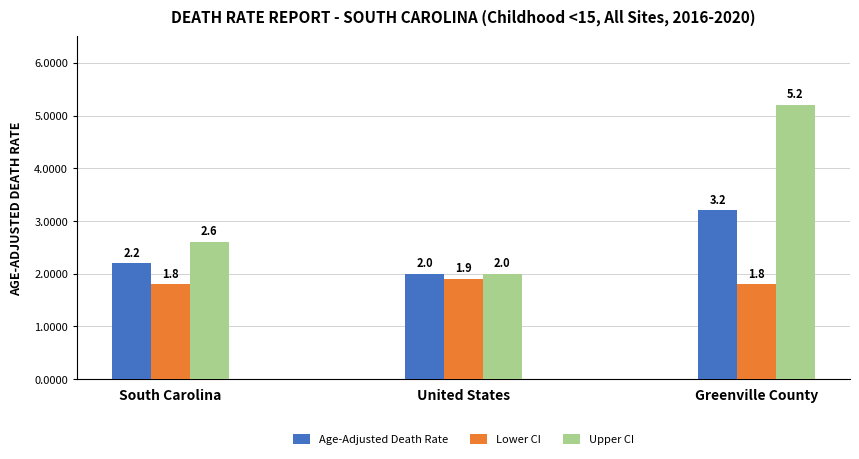

Which label corresponds to the largest value in the chart?

Greenville County